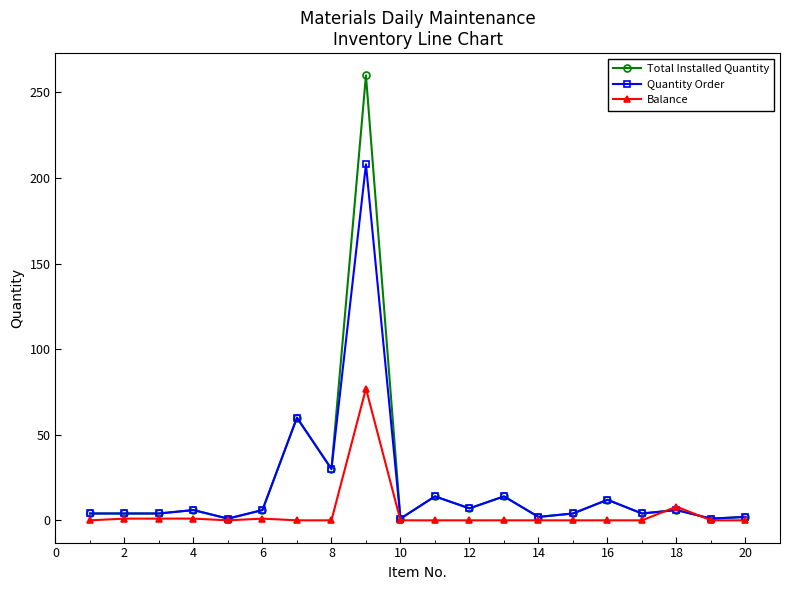

True or false: Balance has more than 0 interior local peaks.

True